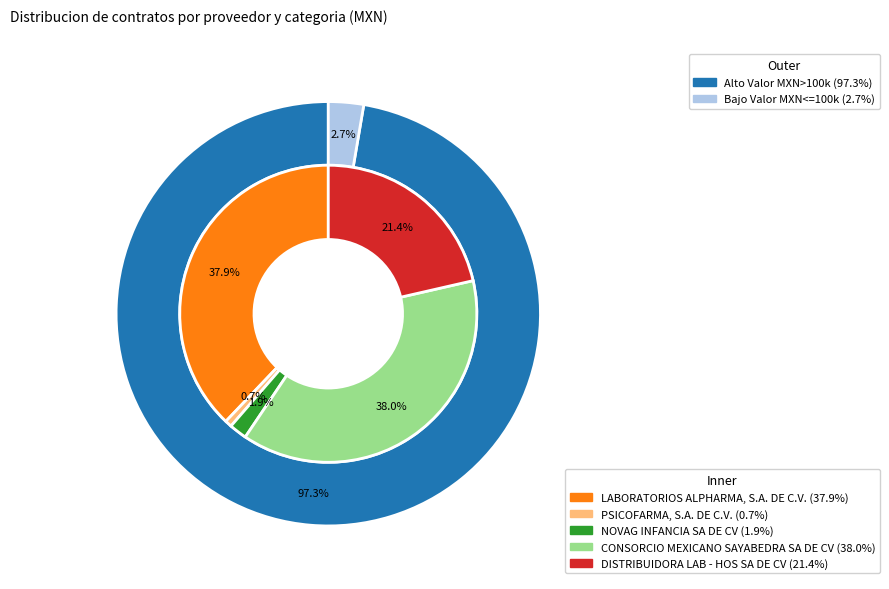

True or false: PSICOFARMA, S.A. DE C.V. accounts for 15% of the total.

False